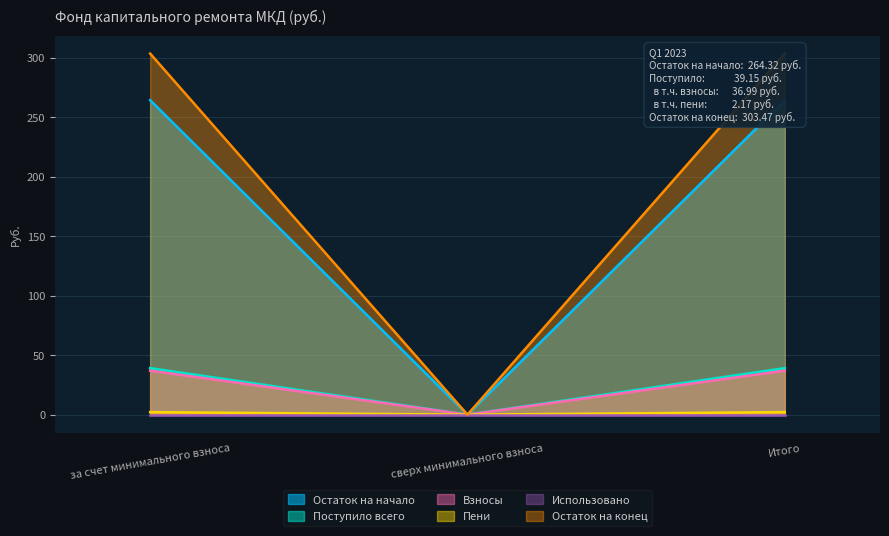

At how many categories does at least one series exceed 141?

2